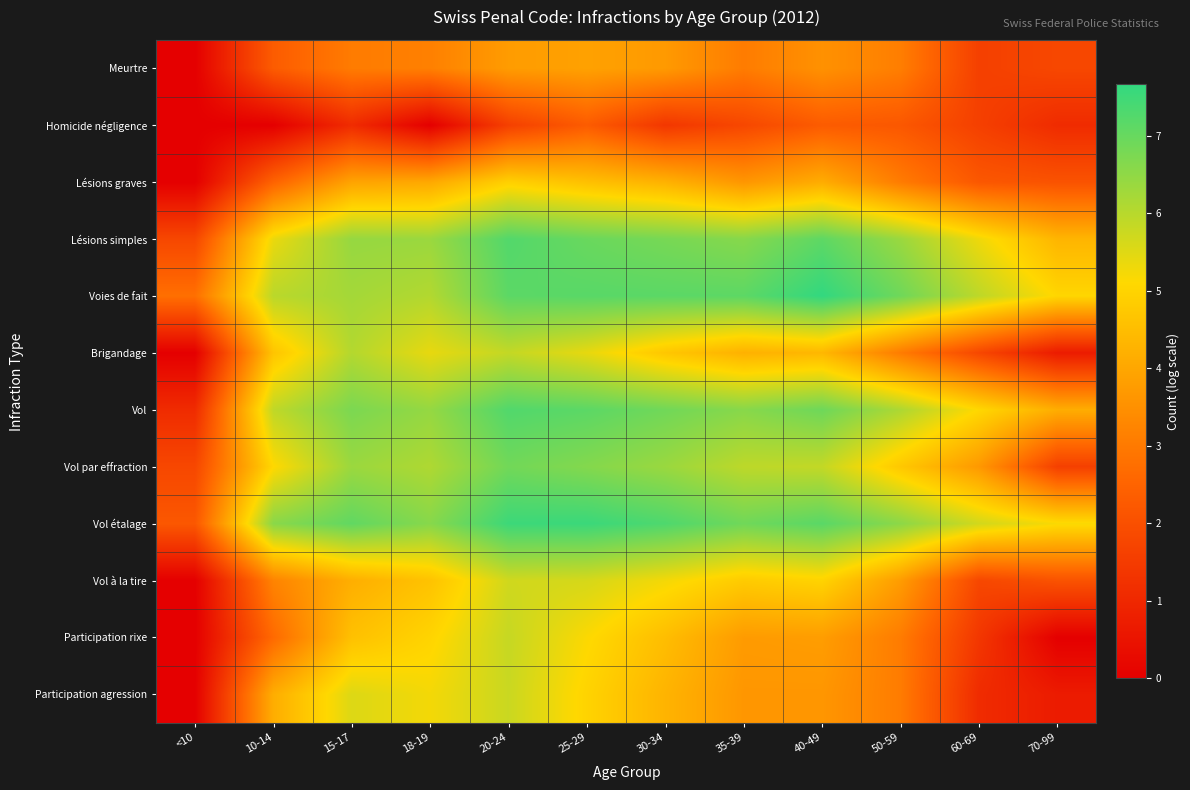

Reading right to left, what are all the values shown in this chart?

Meurtre: 70-99=1.8	60-69=1.6	50-59=3.1	40-49=3.5	35-39=3.0	30-34=3.7	25-29=3.9	20-24=3.8	18-19=3.1	15-17=3.0	10-14=2.3	<10=0.0
Homicide négligence: 70-99=1.1	60-69=1.6	50-59=2.2	40-49=2.3	35-39=1.8	30-34=1.4	25-29=2.3	20-24=1.6	18-19=0.0	15-17=1.1	10-14=0.0	<10=0.0
Lésions graves: 70-99=2.1	60-69=2.2	50-59=3.0	40-49=4.1	35-39=3.6	30-34=4.2	25-29=4.6	20-24=4.9	18-19=4.0	15-17=3.9	10-14=2.5	<10=0.0
Lésions simples: 70-99=4.3	60-69=5.3	50-59=6.4	40-49=7.1	35-39=6.6	30-34=6.8	25-29=7.0	20-24=7.3	18-19=6.4	15-17=6.4	10-14=5.4	<10=1.8
Voies de fait: 70-99=5.0	60-69=5.9	50-59=6.9	40-49=7.7	35-39=7.1	30-34=7.1	25-29=7.2	20-24=7.1	18-19=6.1	15-17=6.2	10-14=6.0	<10=2.8
Brigandage: 70-99=0.7	60-69=1.8	50-59=3.0	40-49=4.4	35-39=4.2	30-34=4.7	25-29=5.4	20-24=5.8	18-19=5.4	15-17=6.0	10-14=4.7	<10=0.0
Vol: 70-99=4.1	60-69=5.1	50-59=6.1	40-49=6.9	35-39=6.6	30-34=6.9	25-29=7.1	20-24=7.3	18-19=6.4	15-17=6.7	10-14=5.9	<10=1.1
Vol par effraction: 70-99=1.6	60-69=3.7	50-59=4.7	40-49=5.9	35-39=5.9	30-34=6.4	25-29=6.6	20-24=6.9	18-19=6.1	15-17=6.4	10-14=5.1	<10=1.8
Vol étalage: 70-99=5.2	60-69=5.7	50-59=6.5	40-49=7.2	35-39=6.9	30-34=7.3	25-29=7.6	20-24=7.5	18-19=6.6	15-17=7.1	10-14=6.6	<10=2.2
Vol à la tire: 70-99=2.1	60-69=1.8	50-59=3.8	40-49=5.0	35-39=4.8	30-34=5.2	25-29=5.6	20-24=5.7	18-19=4.6	15-17=4.2	10-14=3.2	<10=0.0
Participation rixe: 70-99=0.0	60-69=1.4	50-59=3.0	40-49=3.8	35-39=3.7	30-34=4.5	25-29=5.1	20-24=5.8	18-19=5.0	15-17=4.6	10-14=2.6	<10=0.0
Participation agression: 70-99=0.7	60-69=1.1	50-59=3.0	40-49=3.6	35-39=3.6	30-34=4.3	25-29=5.0	20-24=5.8	18-19=5.2	15-17=5.5	10-14=4.1	<10=0.0